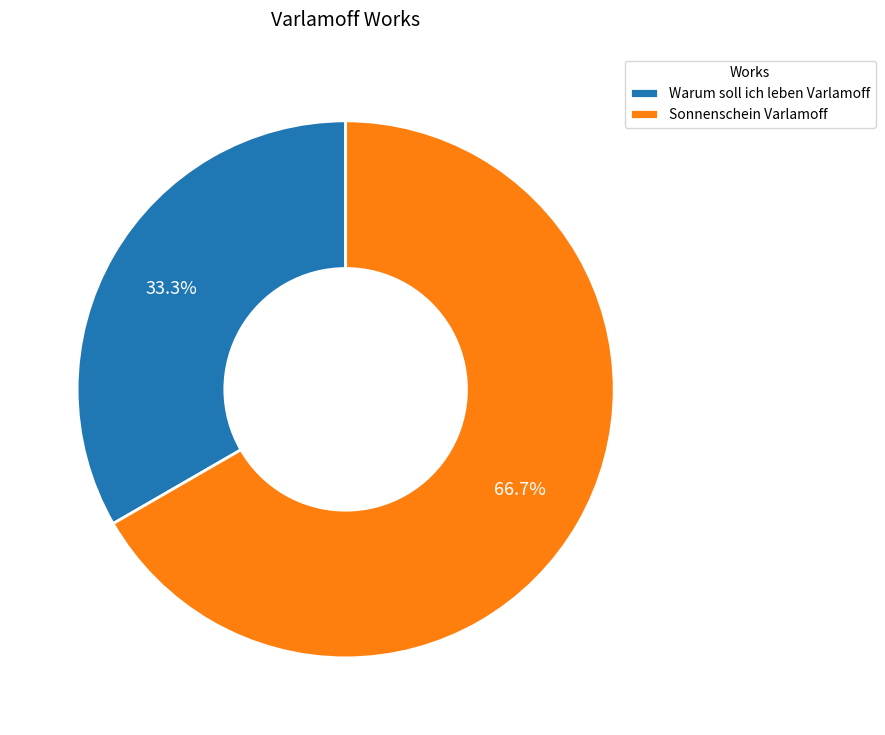

Approximately how many times larger is the value at Warum soll ich leben Varlamoff compared to Sonnenschein Varlamoff?

0.5